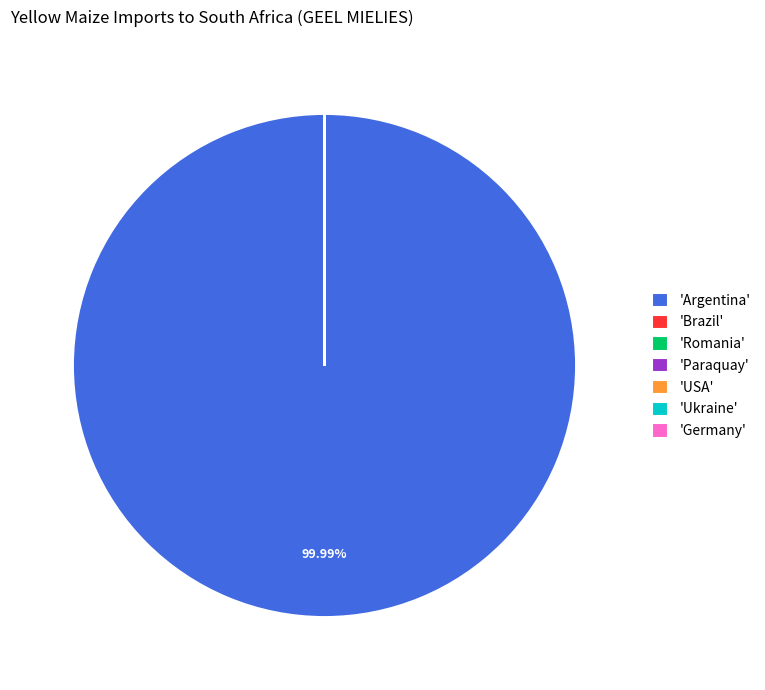

What is the largest slice in the pie chart?

'Argentina'